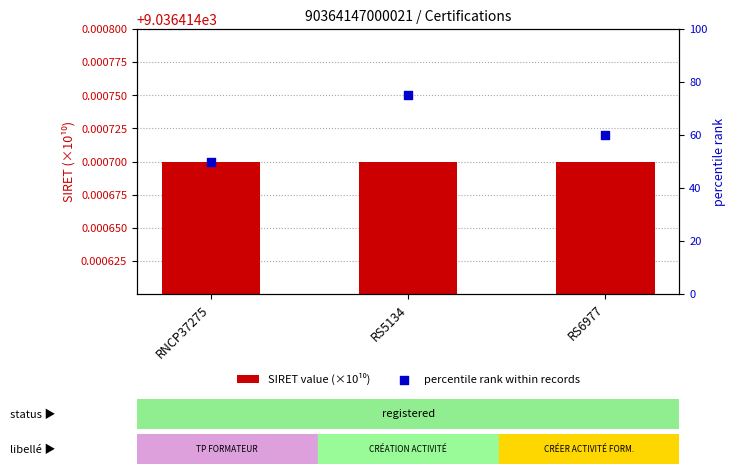

What are all the series names shown in the legend?

SIRET value (×10¹⁰), percentile rank within records